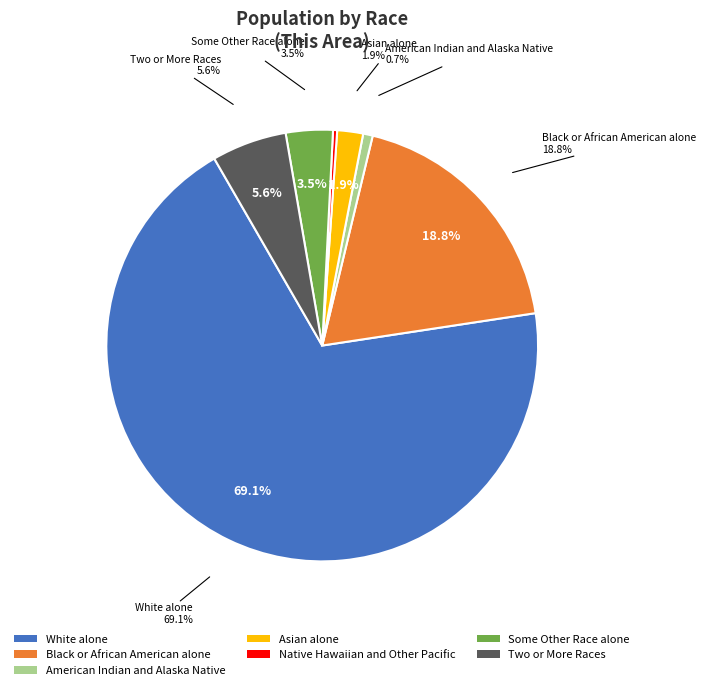

True or false: Native Hawaiian and Other Pacific accounts for 0% of the total.

True